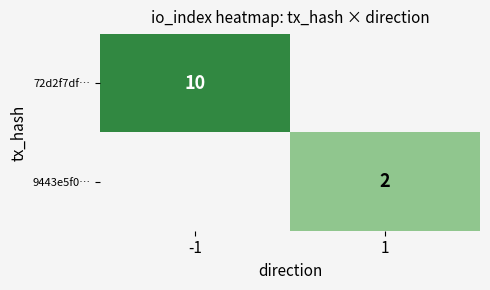

The 72d2f7df… series shows 10 at -1. True or false?

True